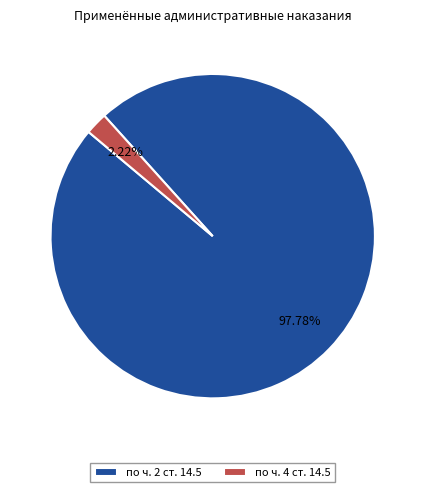

Is there a majority slice in this chart?

Yes